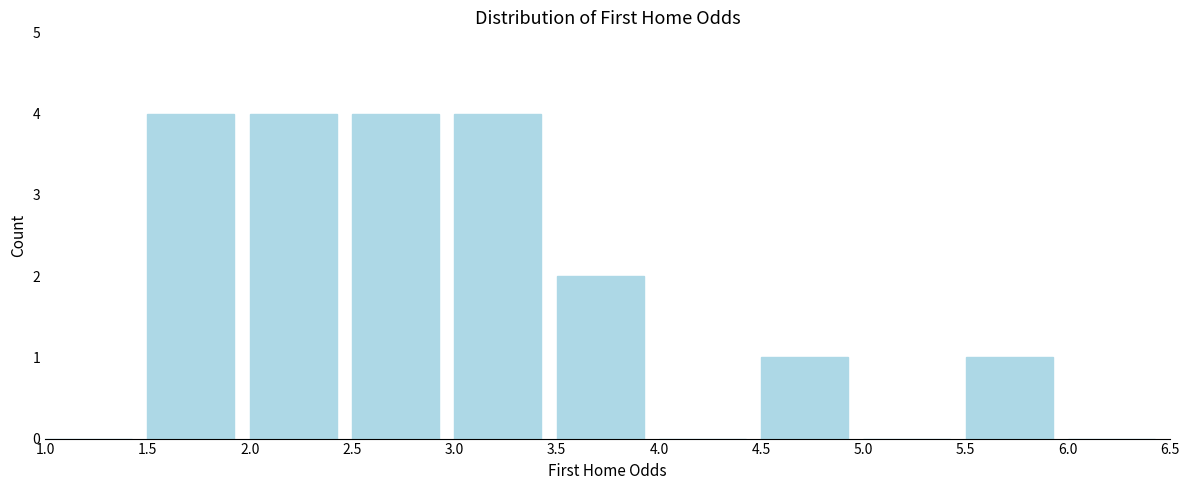

What is the height of the bar covering 4.5 to 5.0 on the x-axis? The values are not printed on the chart, so give them approximately, as read against the axis.

1